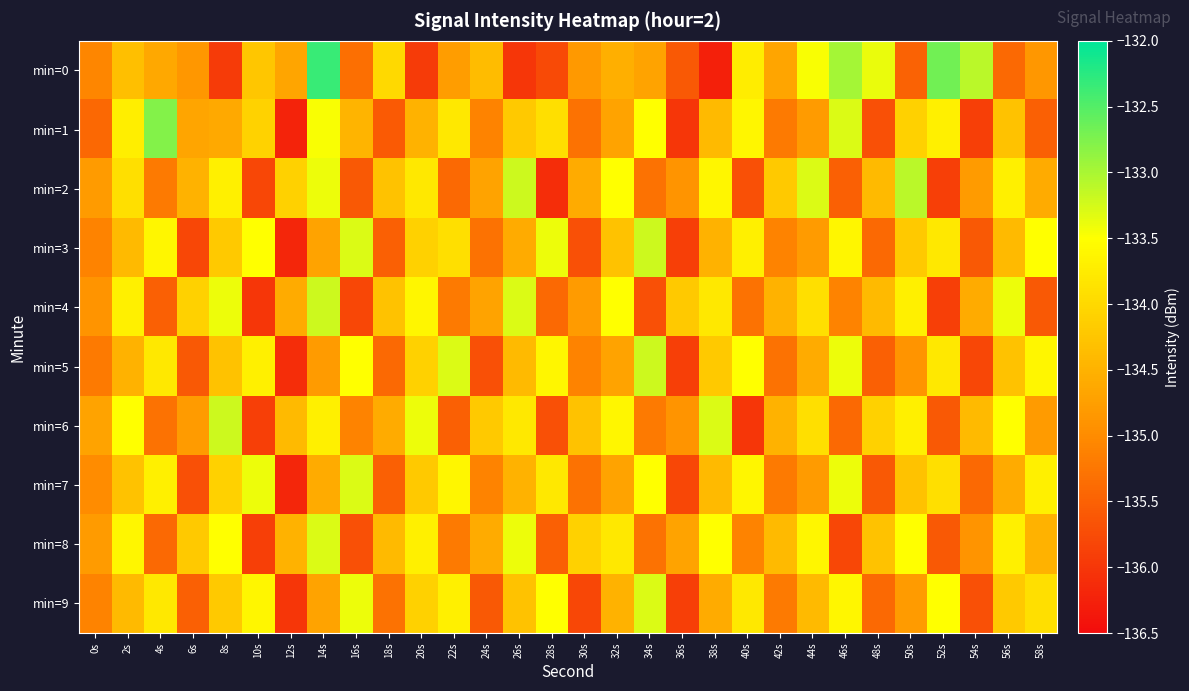

What is the minimum value shown in the chart?

-136.3